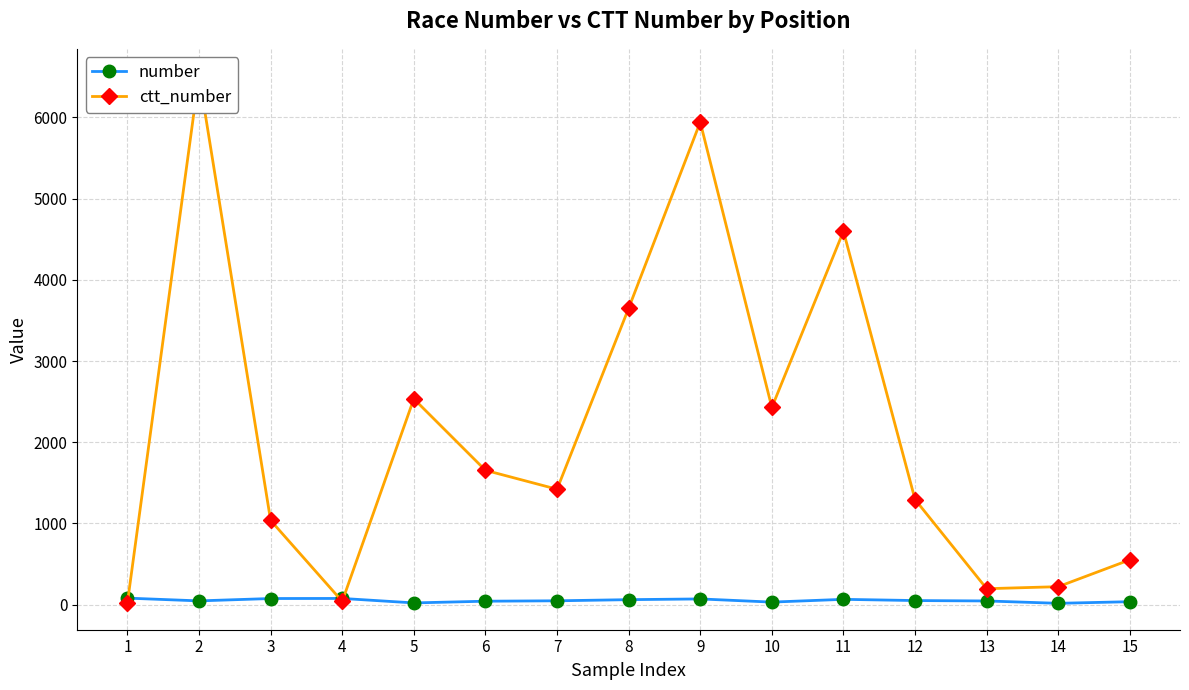

How many times do number and ctt_number cross each other?

3